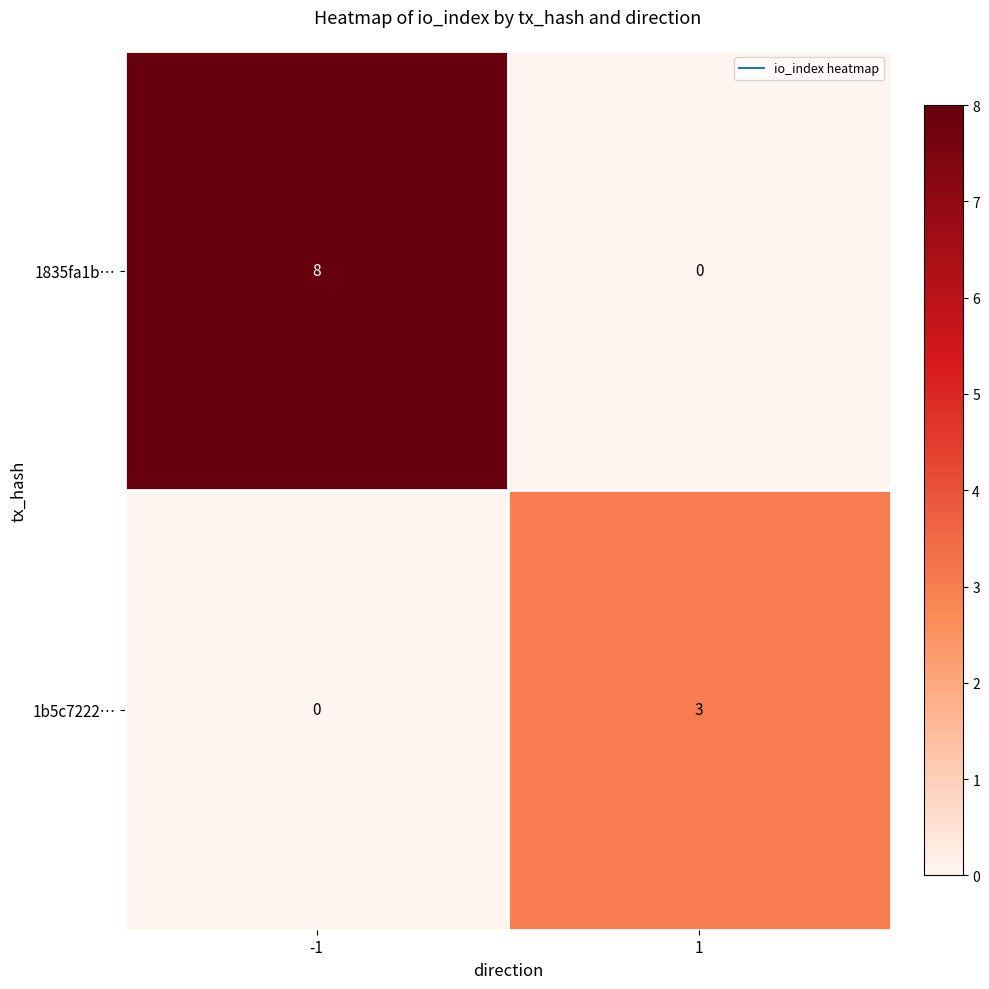

The 1b5c7222… series shows 5 at 1. True or false?

False